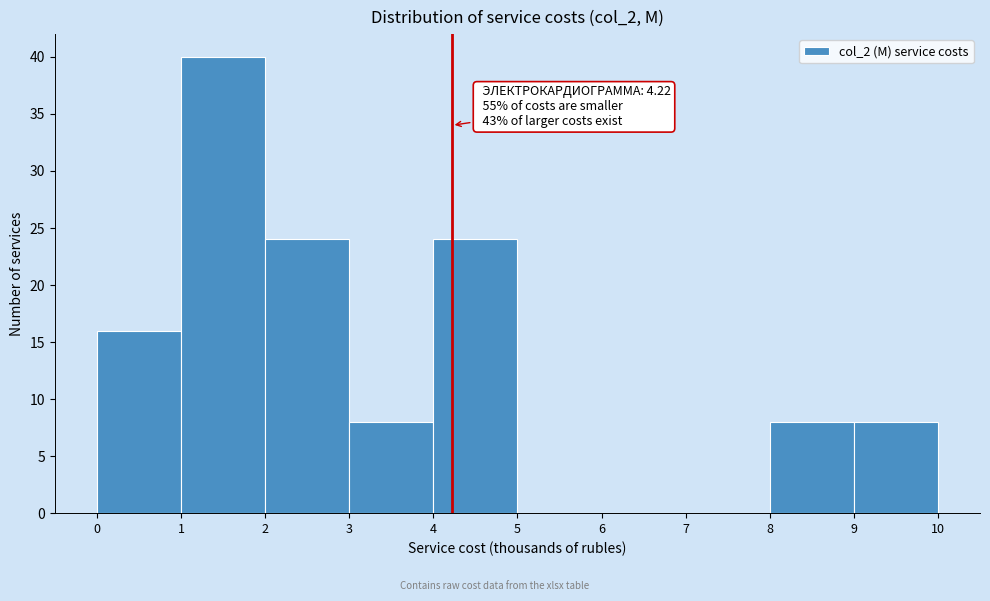

Over which range of the x-axis is the bar tallest?

1 to 2